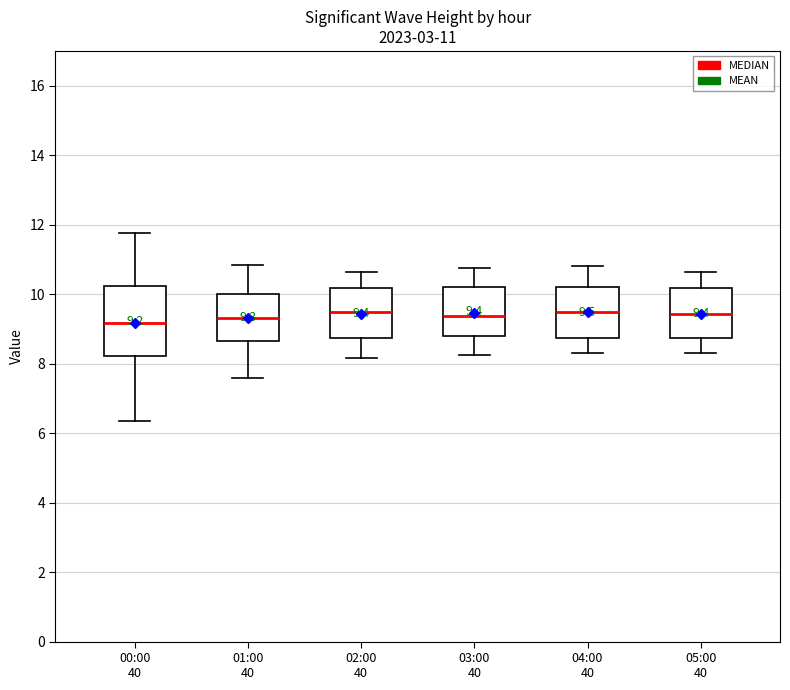

Which box is the tallest, from its lower edge to its upper edge?

00:00 40